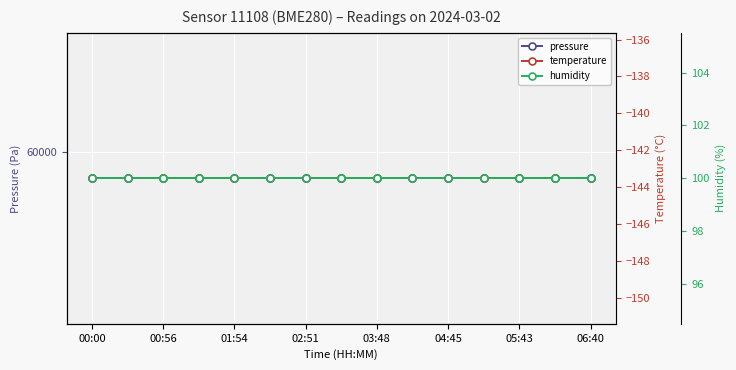

What is the sum of all pressure values?

891177.6